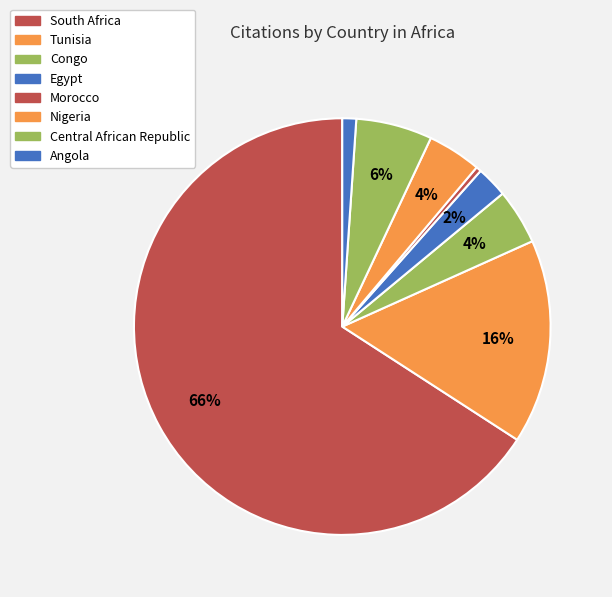

To the nearest percent, what portion does Angola represent?

1%